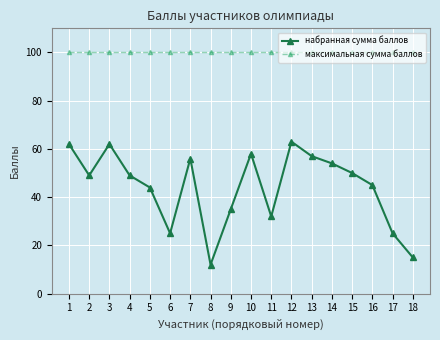

What is the value of the максимальная сумма баллов point at the 5th from the left?

100